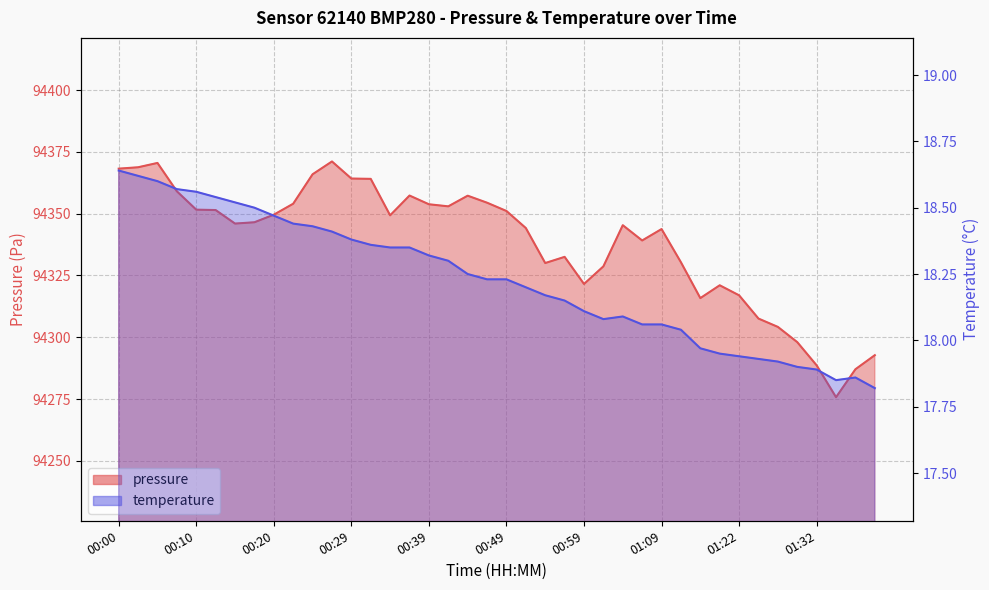

Is it true that pressure equals 94344.2 at 00:52?

True